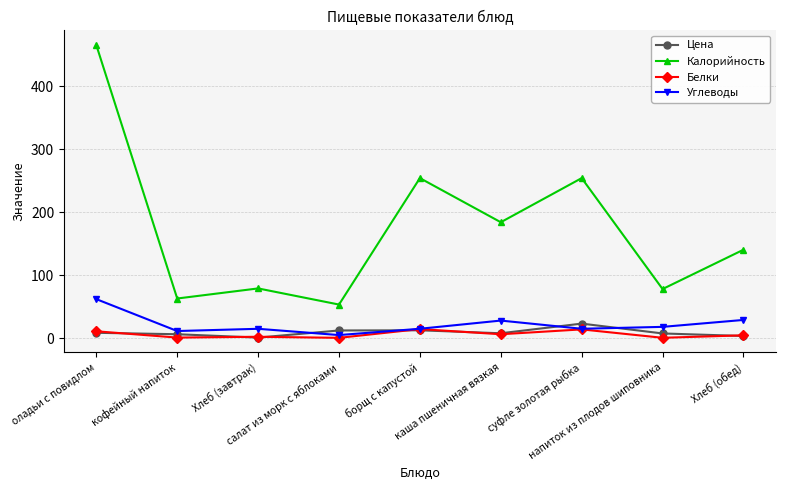

Which category has the highest value across all series?

оладьи с повидлом